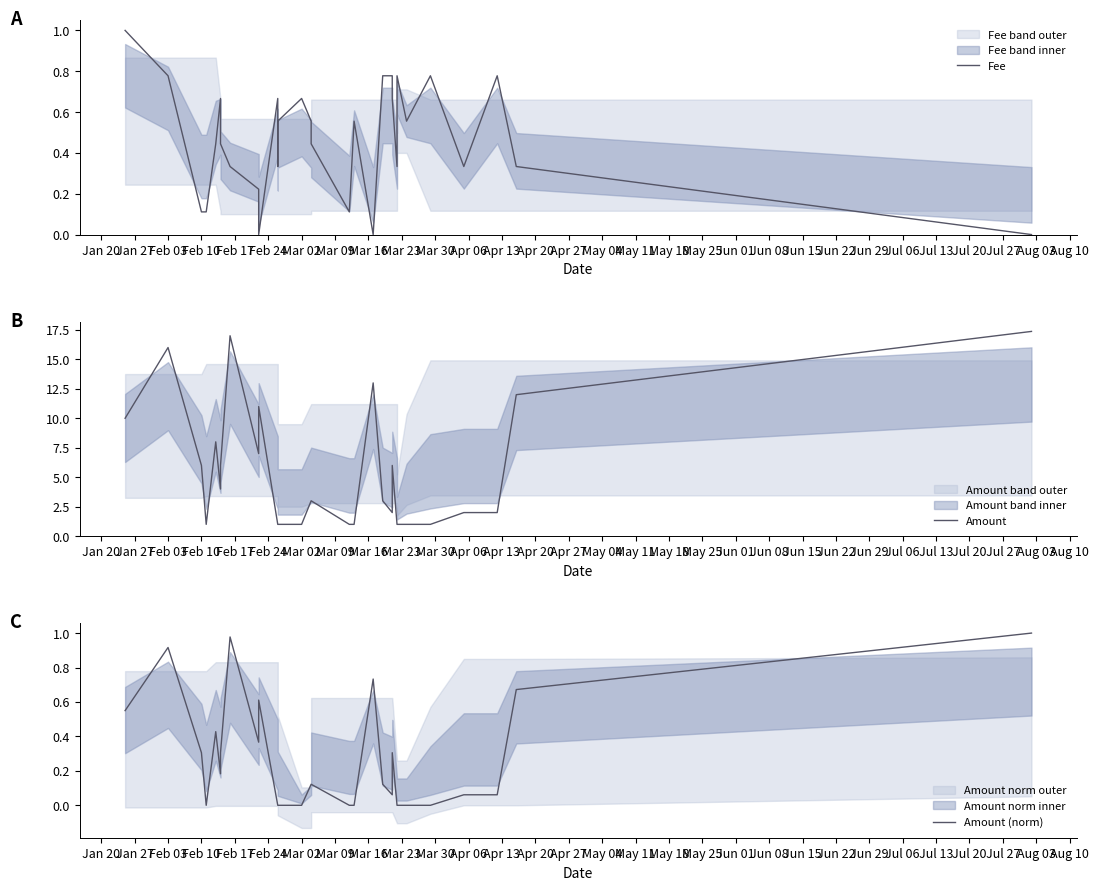

What is the average value of the Fee series?

0.5